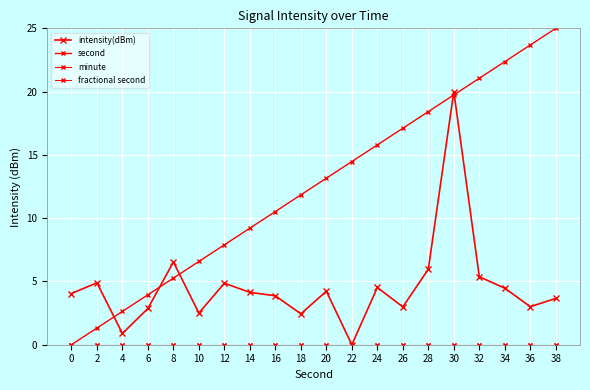

Reading left to right, extract all data points from this chart.

intensity(dBm): 4.0	4.9	0.9	2.9	6.5	2.5	4.9	4.1	3.9	2.4	4.2	0.0	4.5	3.0	6.0	20.0	5.4	4.5	3.0	3.7
second: 0.0	1.3	2.6	3.9	5.3	6.6	7.9	9.2	10.5	11.8	13.2	14.5	15.8	17.1	18.4	19.7	21.1	22.4	23.7	25.0
minute: 0.0	0.0	0.0	0.0	0.0	0.0	0.0	0.0	0.0	0.0	0.0	0.0	0.0	0.0	0.0	0.0	0.0	0.0	0.0	0.0
fractional second: 0.0	0.0	0.0	0.0	0.0	0.0	0.0	0.0	0.0	0.0	0.0	0.0	0.0	0.0	0.0	0.0	0.0	0.0	0.0	0.0